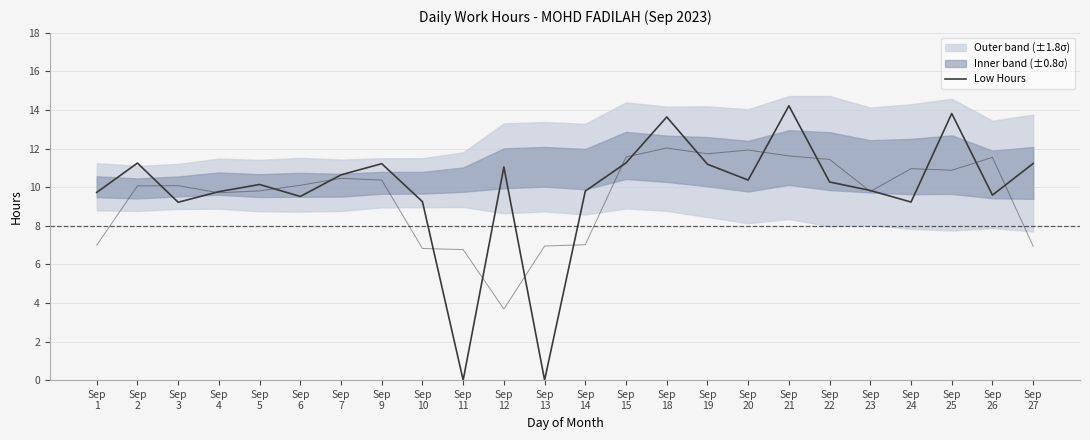

The value of Low Hours at Sep
19 is 16.0. True or false?

False